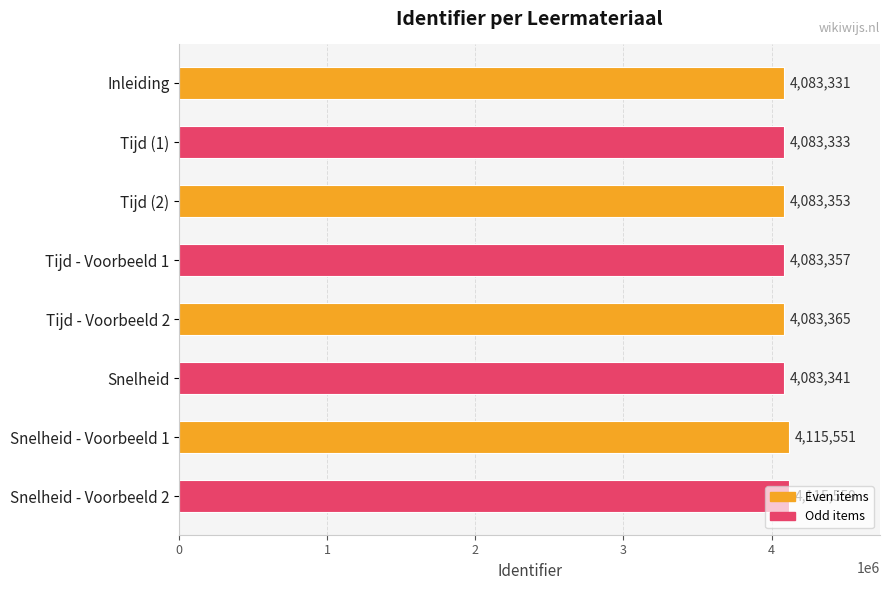

Between Tijd (1) and Inleiding, which is larger?

Tijd (1)